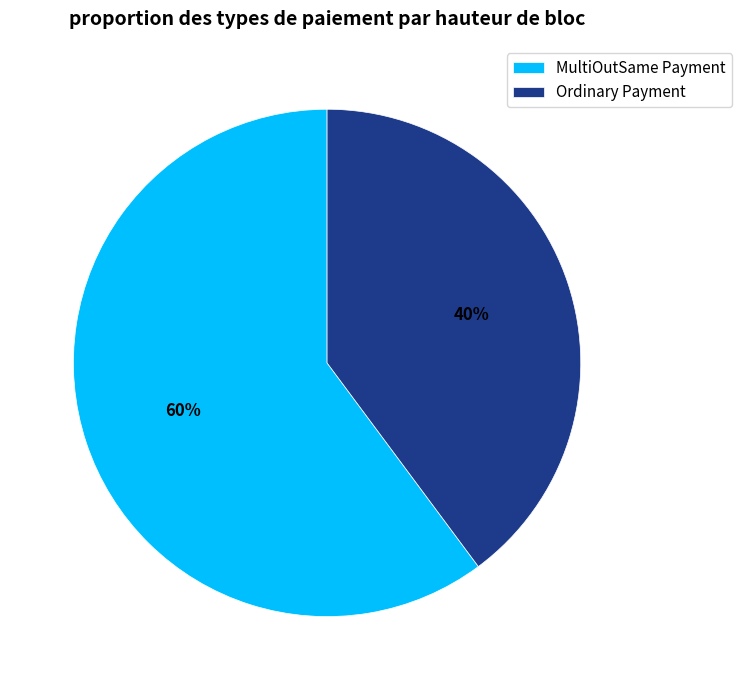

Between Ordinary Payment and MultiOutSame Payment, which is larger?

MultiOutSame Payment